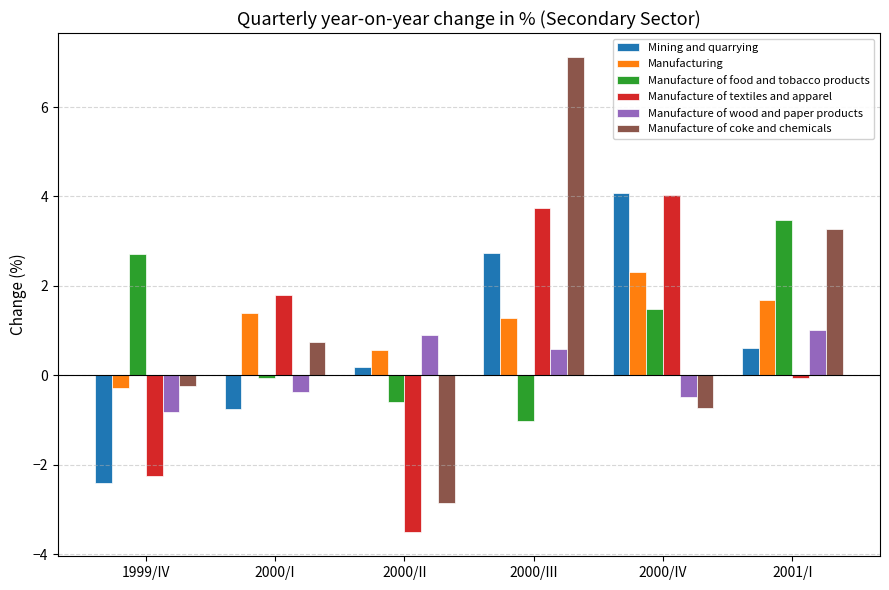

What is the label of the 3rd bar from the left?

2000/II